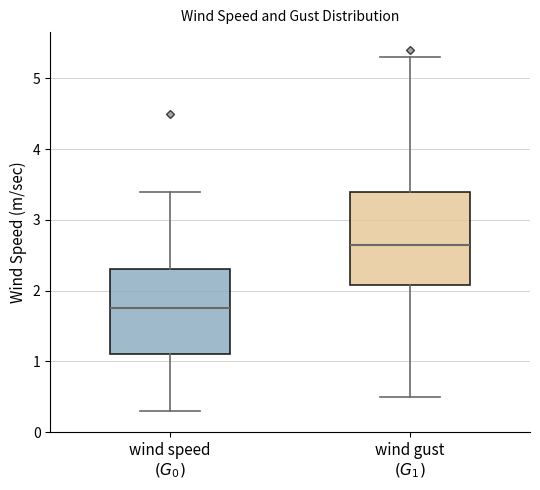

Reading left to right, read every box against the y-axis: the position of its median line, the range the box covers, and the ends of its whiskers. The values are not printed on the chart, so give them approximately, as read against the axis.

wind speed $(G_0)$: median 1.8, box 1.1 to 2.3, whiskers 0.3 to 3.4
wind gust $(G_1)$: median 2.7, box 2.1 to 3.4, whiskers 0.5 to 5.3